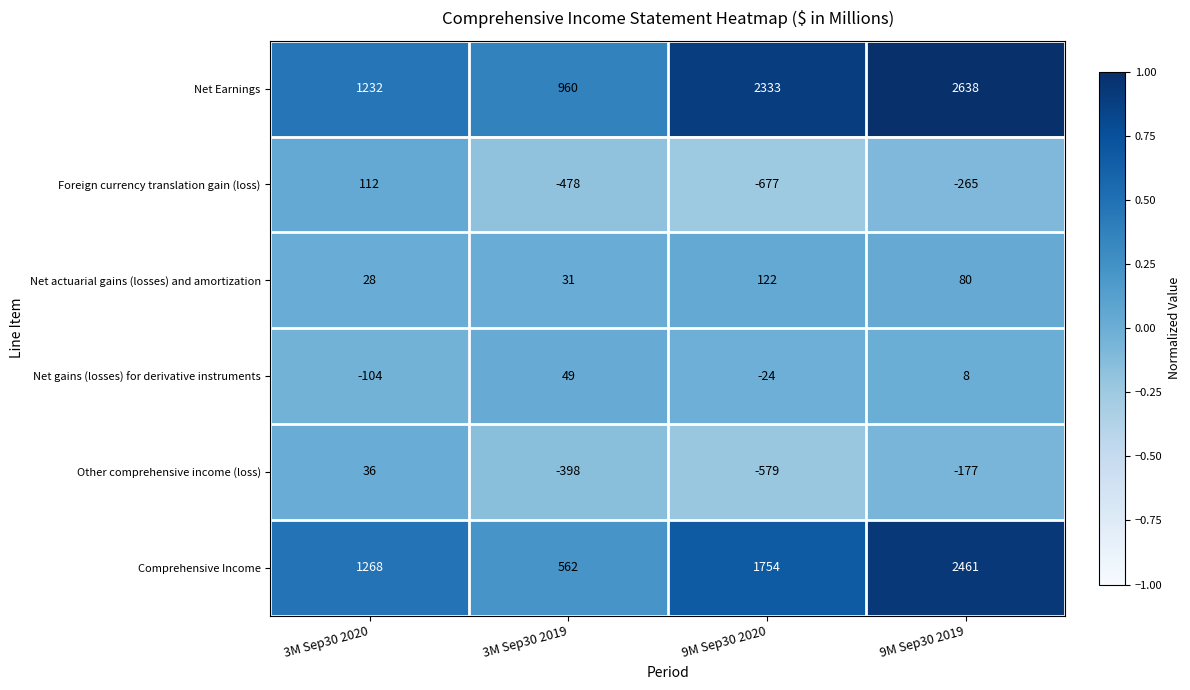

At which category is the sum across all series the highest?

9M Sep30 2019